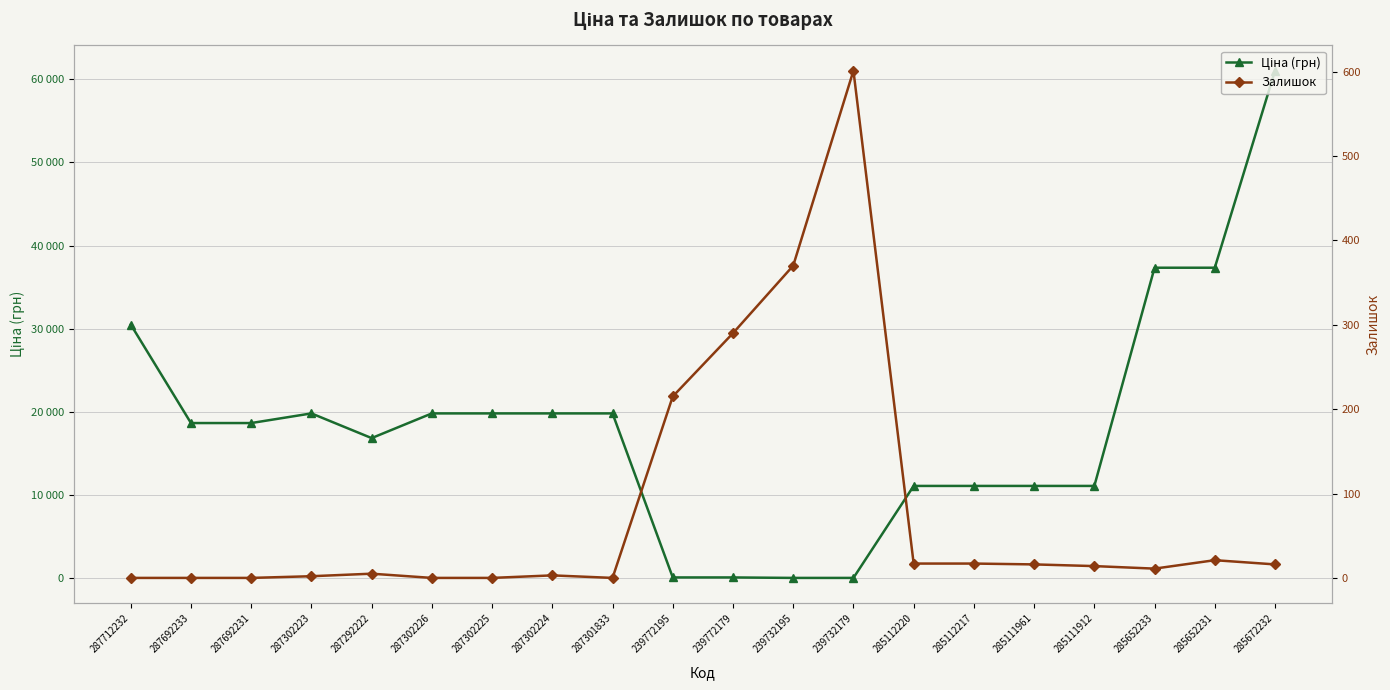

Where do Залишок and Ціна (грн) first cross each other?

287301833 and 239772195